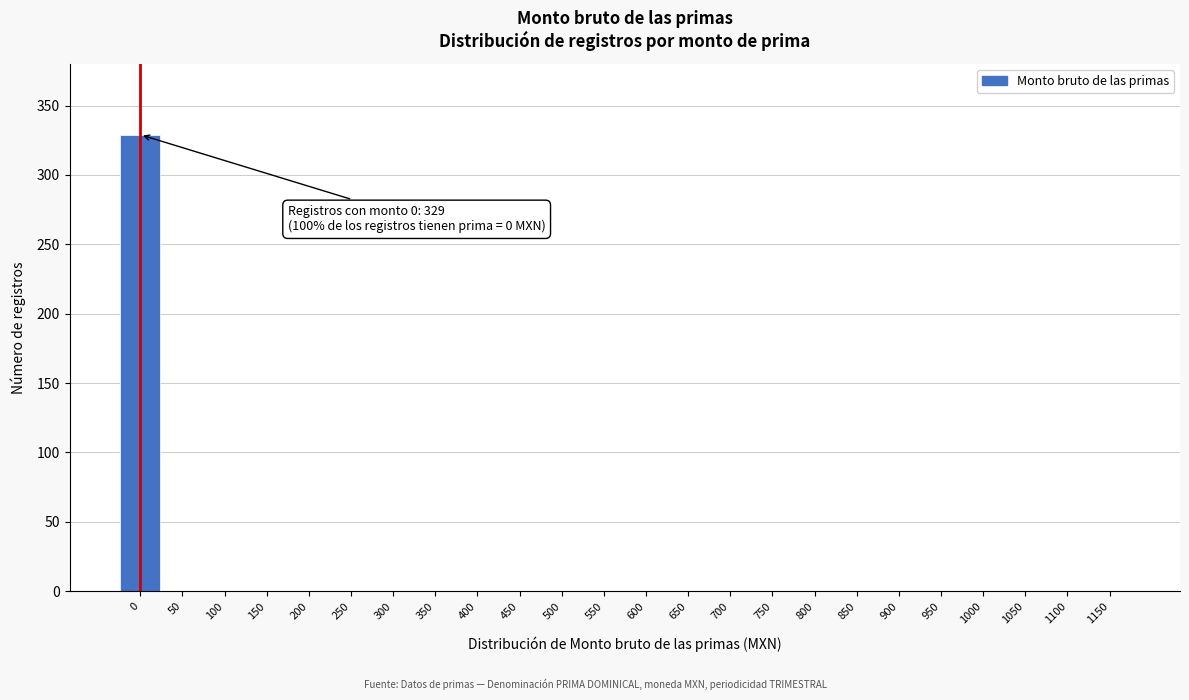

Reading left to right, list all the values displayed in this chart.

0=329	50=0	100=0	150=0	200=0	250=0	300=0	350=0	400=0	450=0	500=0	550=0	600=0	650=0	700=0	750=0	800=0	850=0	900=0	950=0	1000=0	1050=0	1100=0	1150=0